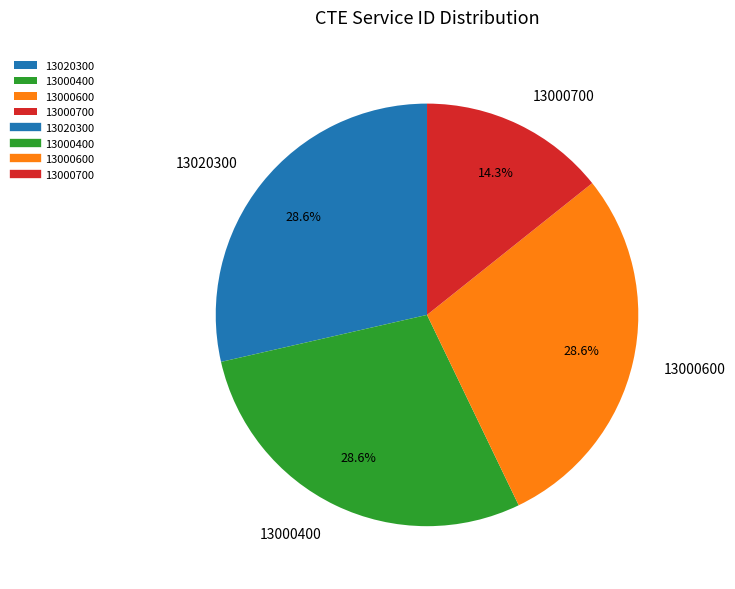

Do 13000400 and 13020300 together represent more than half of the pie?

Yes